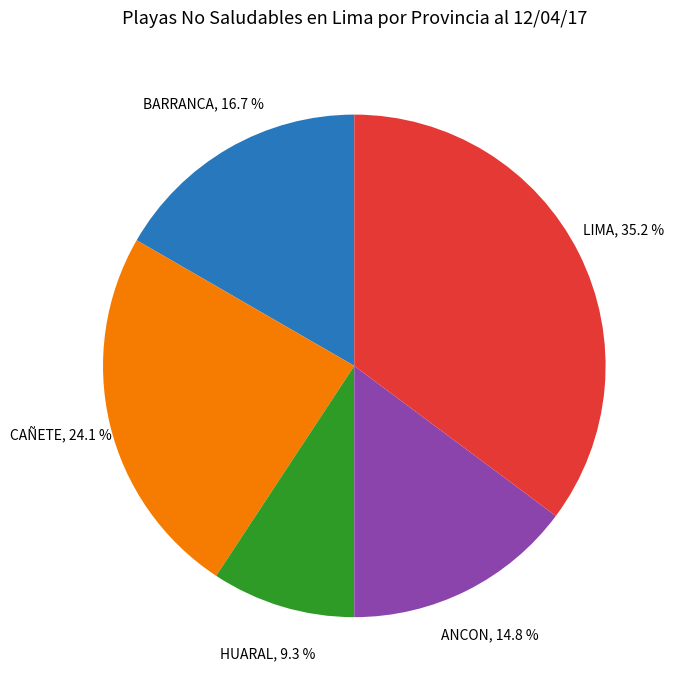

To the nearest percent, what percentage of the pie is LIMA?

35%